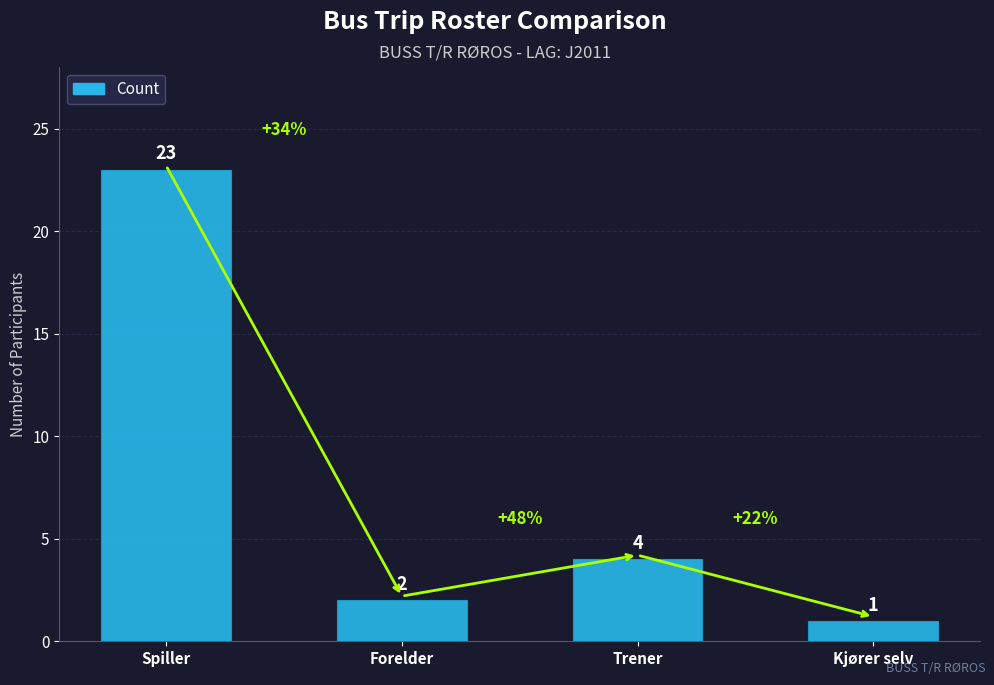

Approximately how many times larger is the value at Trener compared to Kjører selv?

4.0